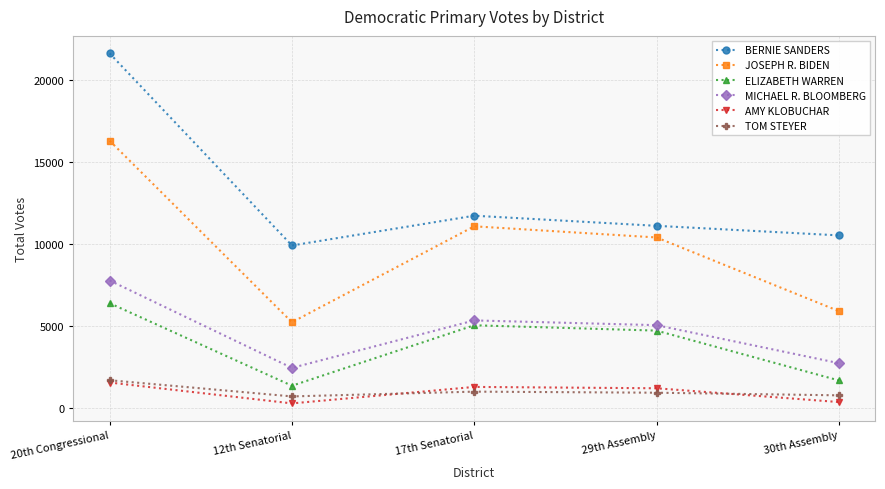

What is the label of the 5th point from the right?

20th Congressional